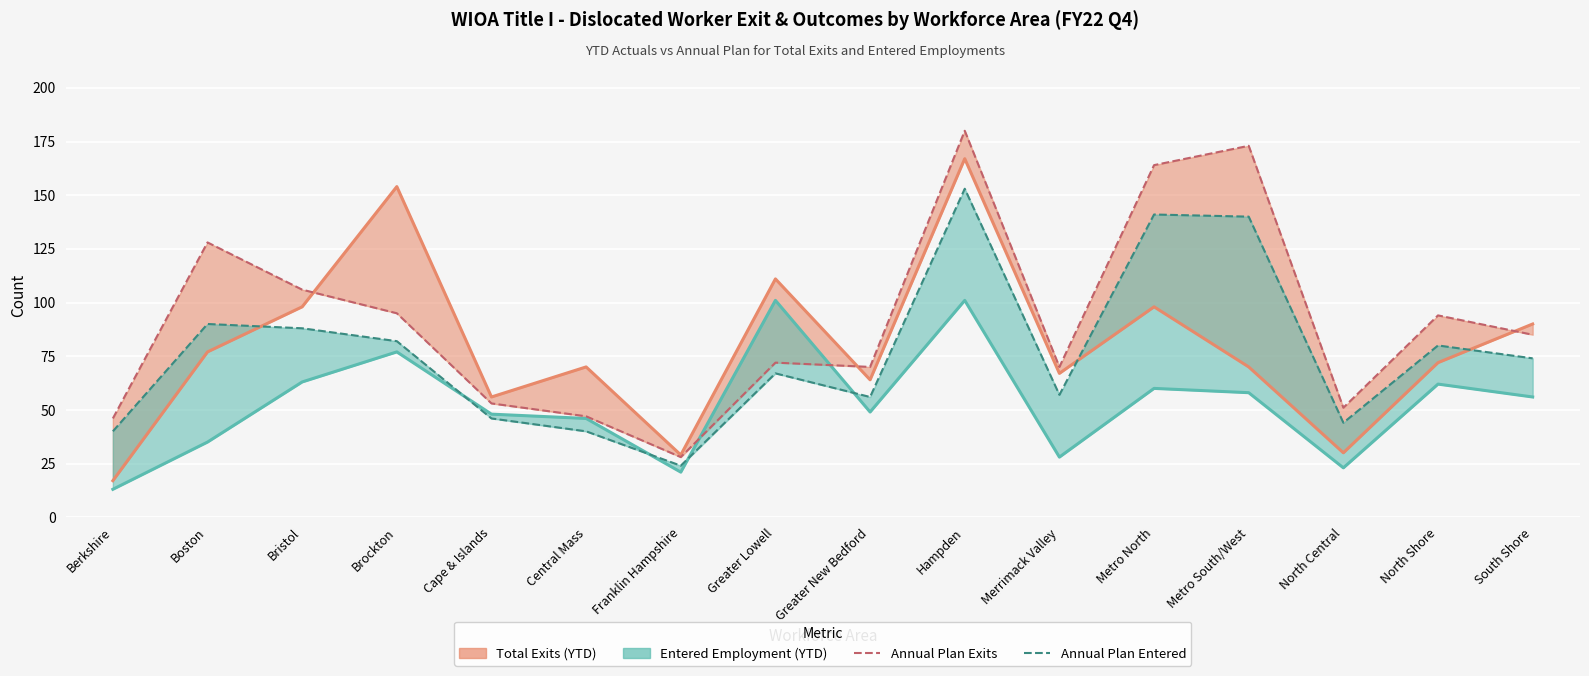

True or false: Annual Plan Exits and Annual Plan Entered intersect in this chart.

False